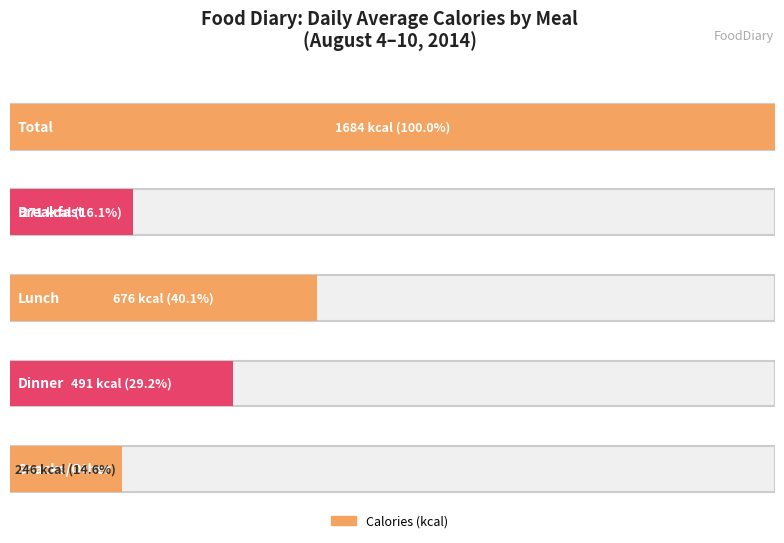

What is the maximum value shown in the chart?

1684